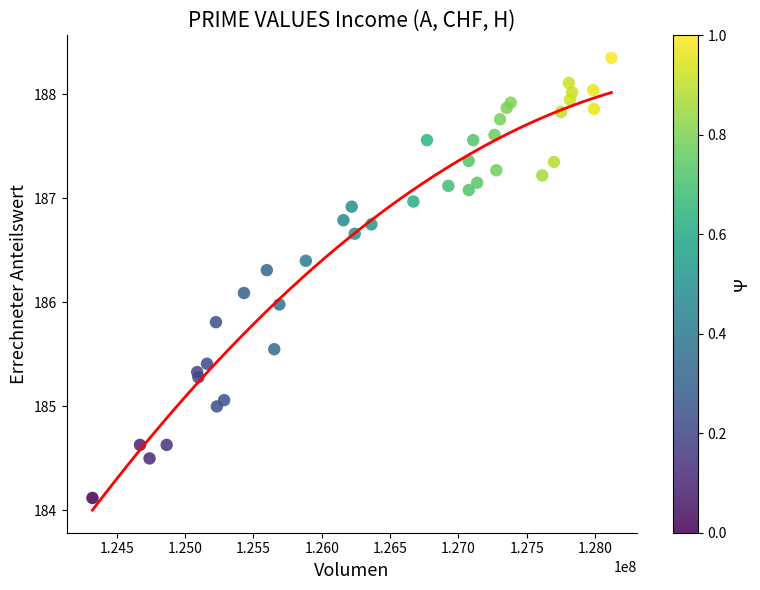

What is the range of X values (max minus min)?

3796837.1